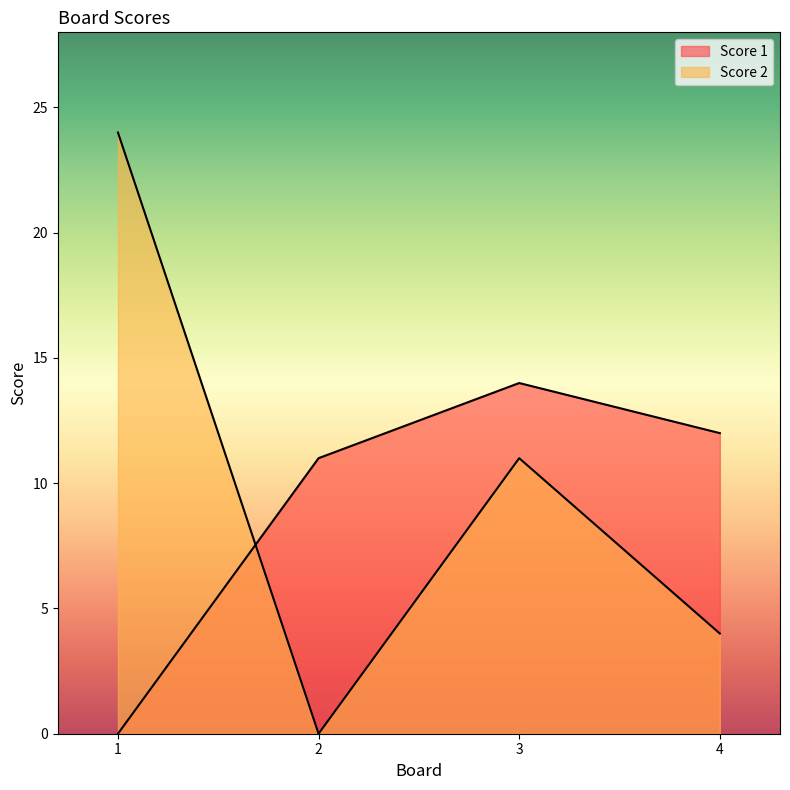

Which series changed the most between 2 and 3?

Score 2